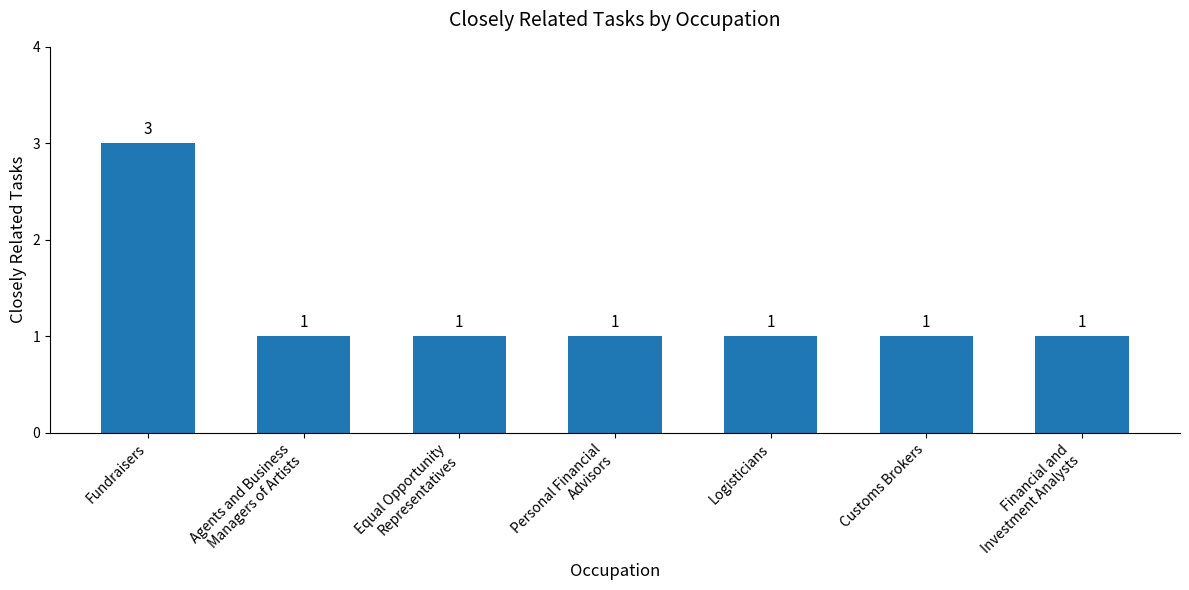

What is the difference between the values at Fundraisers and Agents and Business
Managers of Artists?

2